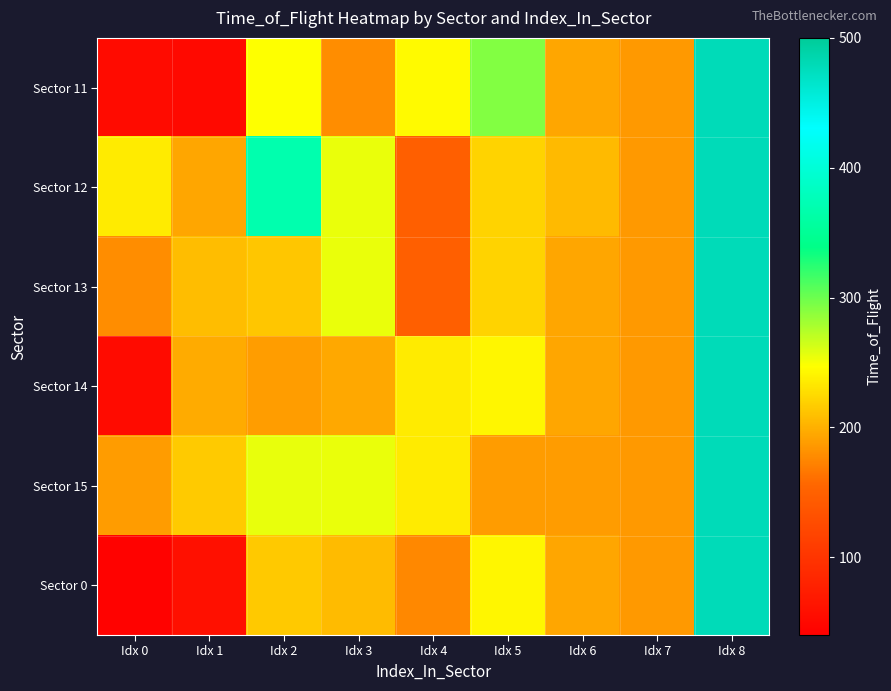

Which has a higher value, Idx 8 or Idx 0?

Idx 8